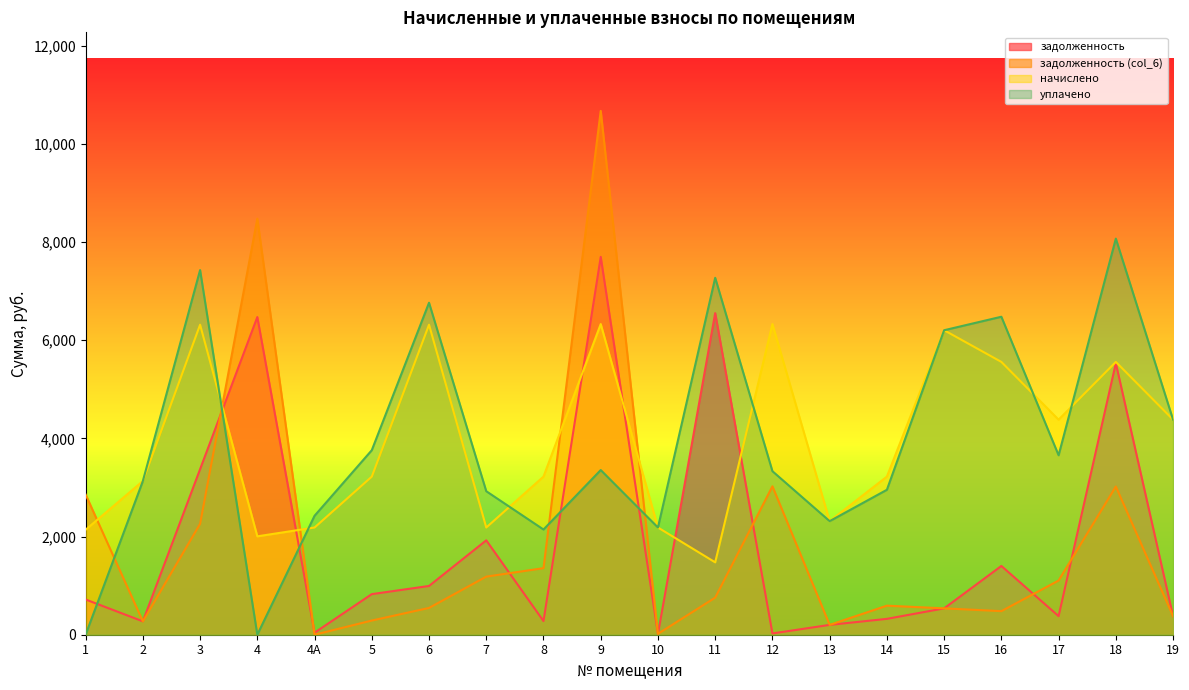

The value of задолженность at 1 is 1279.6. True or false?

False